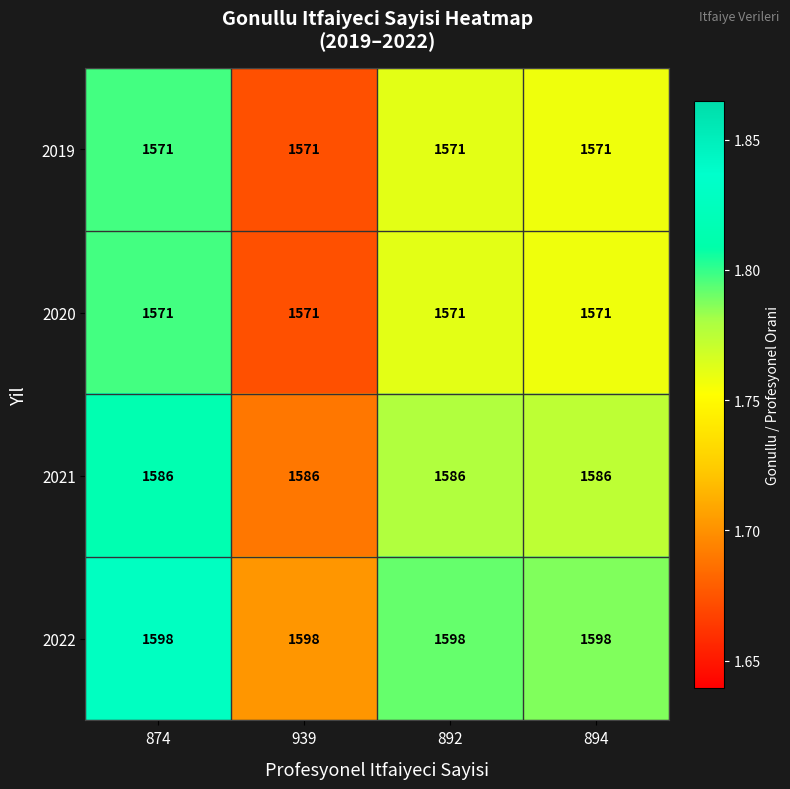

Read the 2020 value at 874.

1571